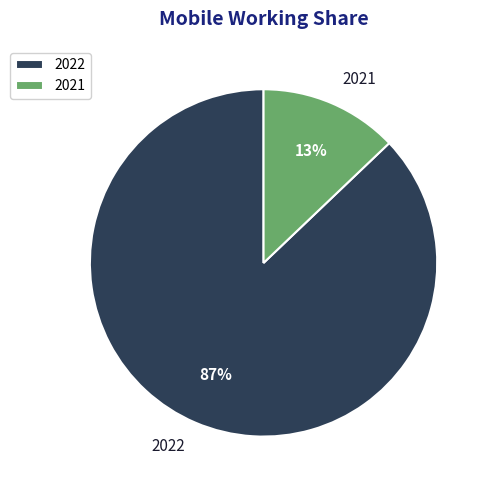

Rank the categories by value from highest to lowest.

2022, 2021